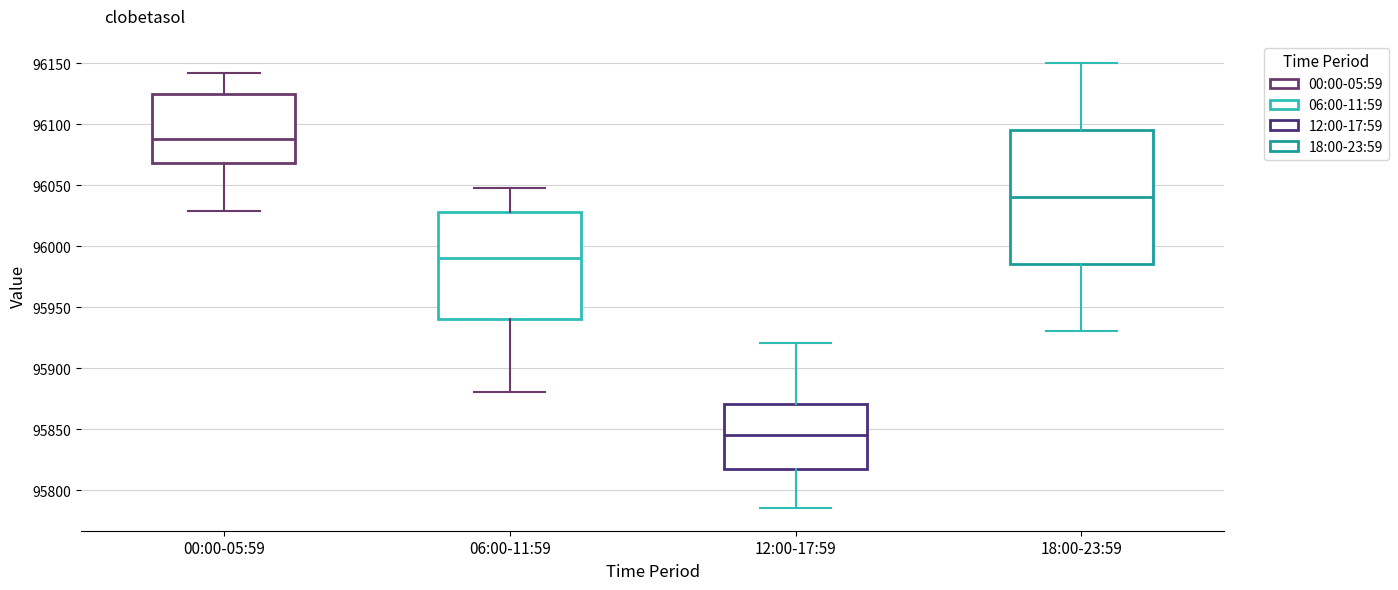

Where does the median line of the box for 00:00-05:59 sit on the y-axis? The values are not printed on the chart, so give them approximately, as read against the axis.

96090